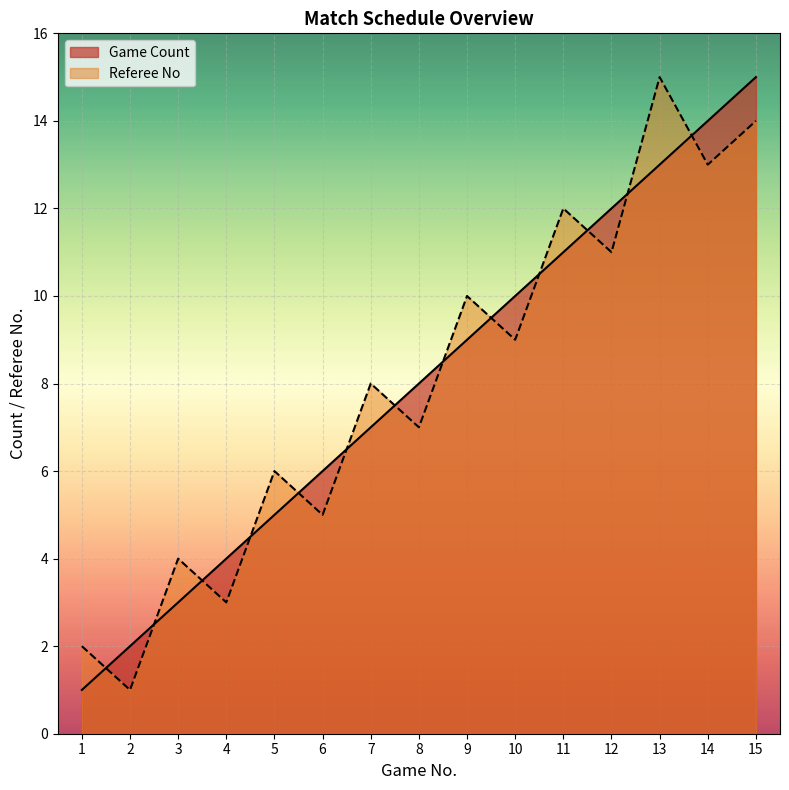

How many categories are shown in the chart?

15